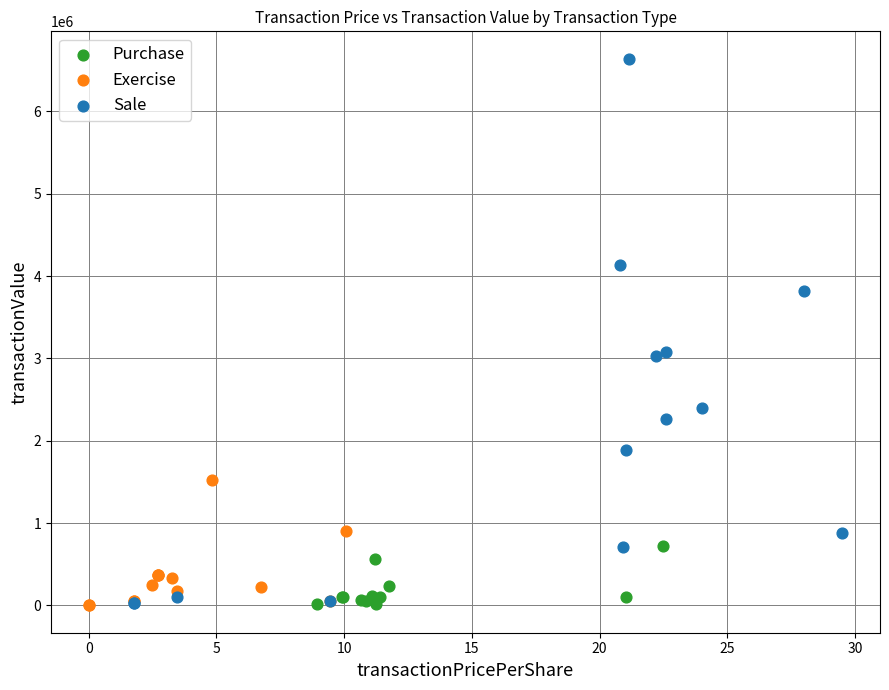

What are all the series names shown in the legend?

Purchase, Exercise, Sale